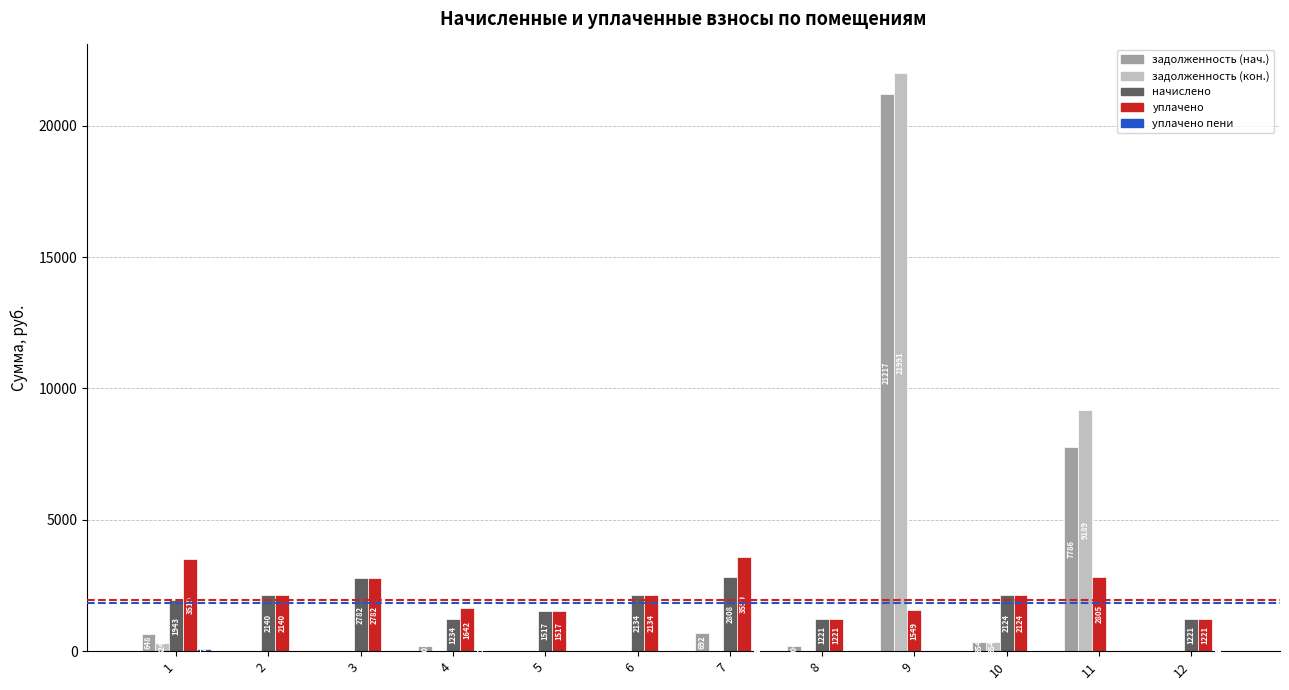

How many distinct data groups are displayed?

5